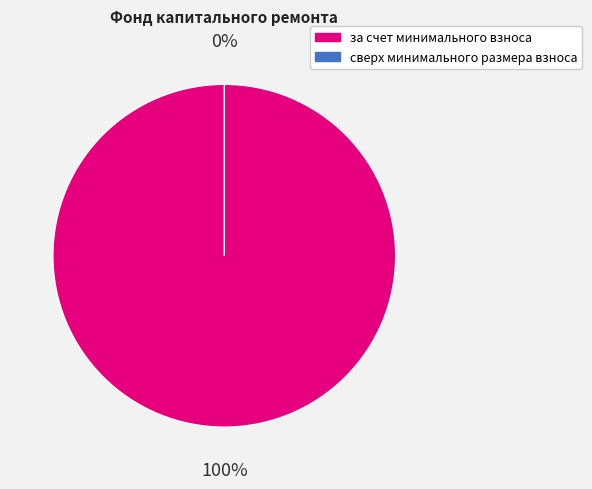

The за счет минимального взноса slice represents 100% of the pie. True or false?

True